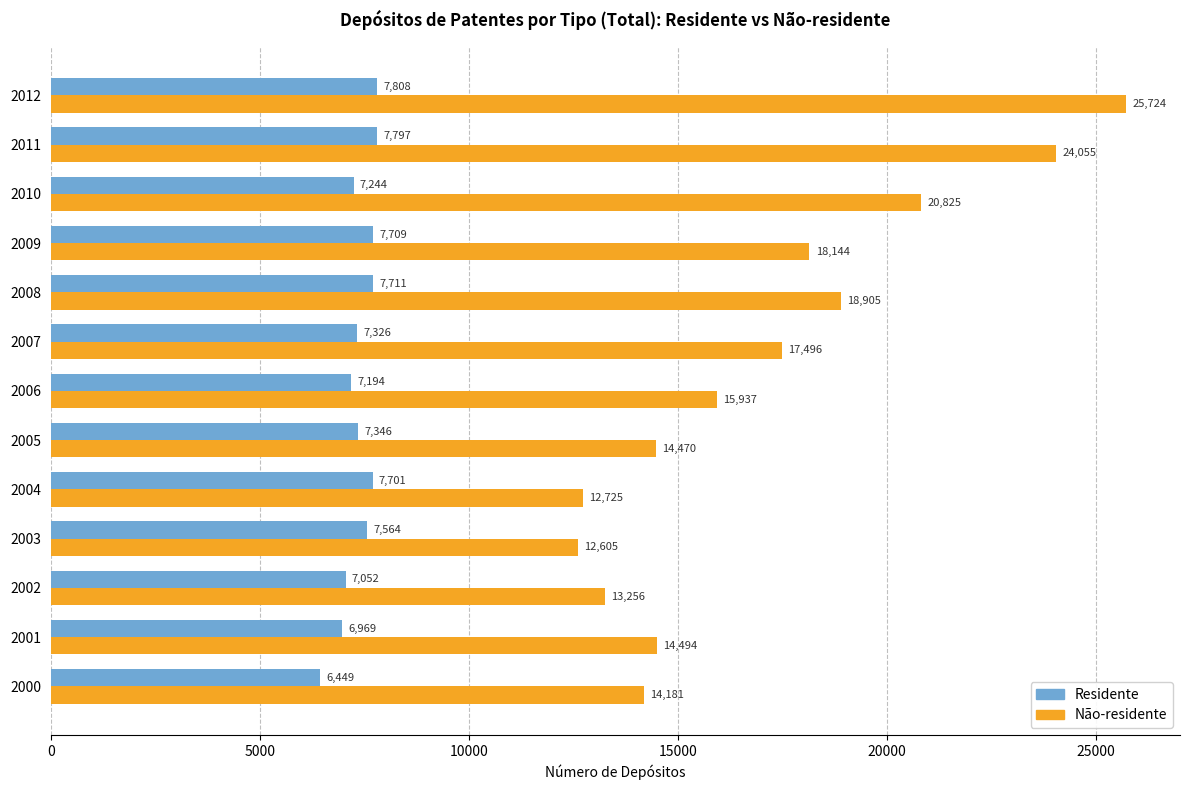

What is the difference between the maximum and minimum values in the Não-residente series?

13119